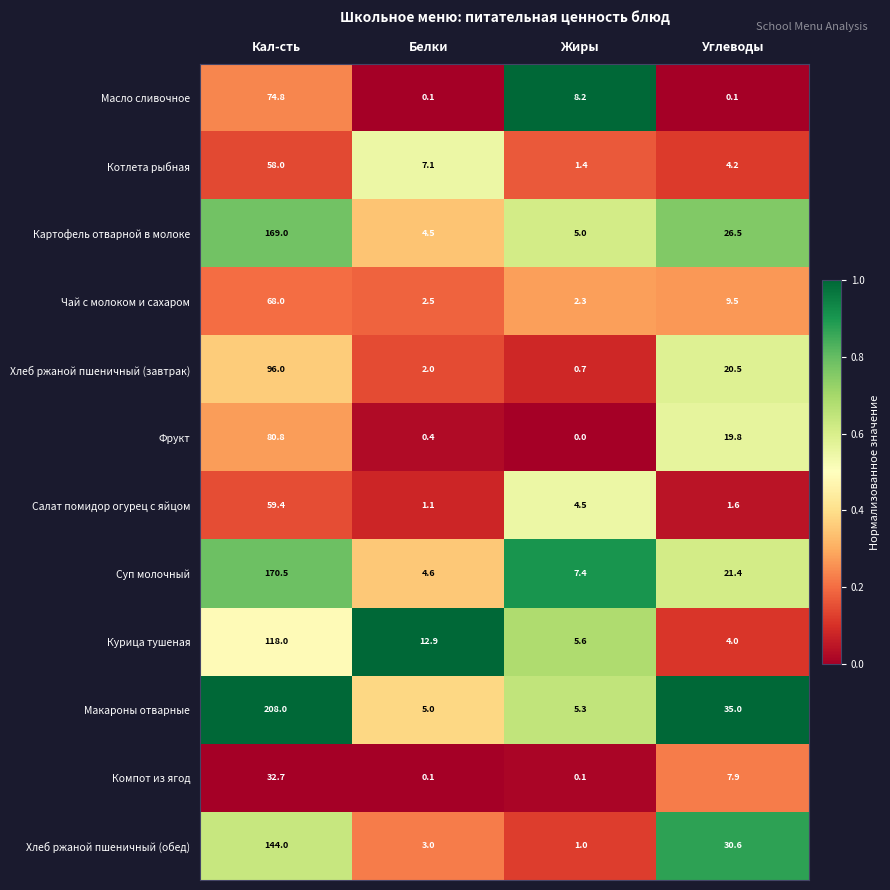

Is it true that Картофель отварной в молоке equals 7.5 at Белки?

False